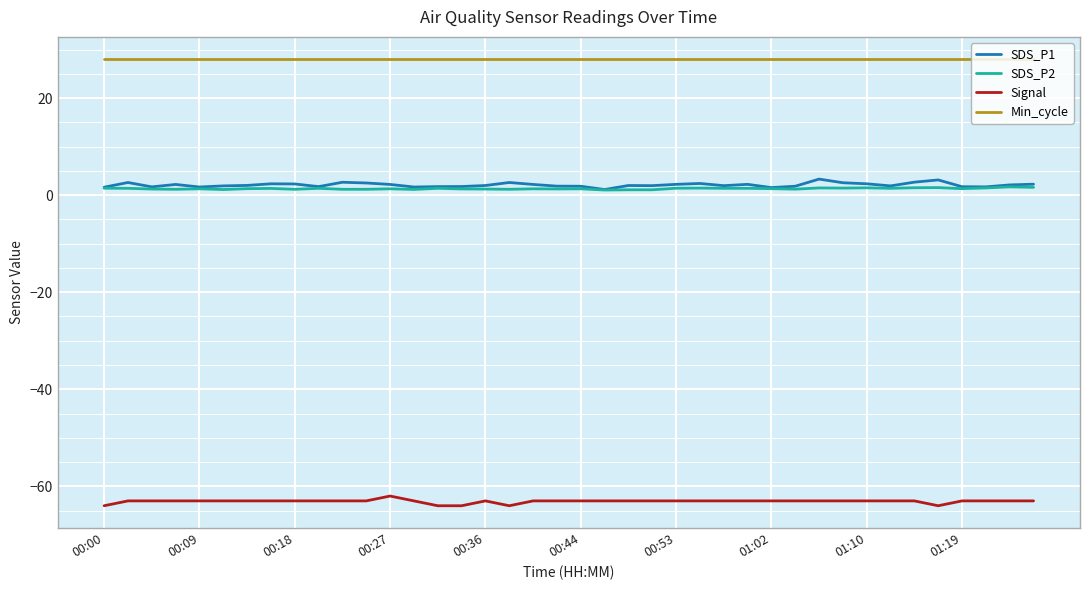

What is the smallest value displayed?

-64.0